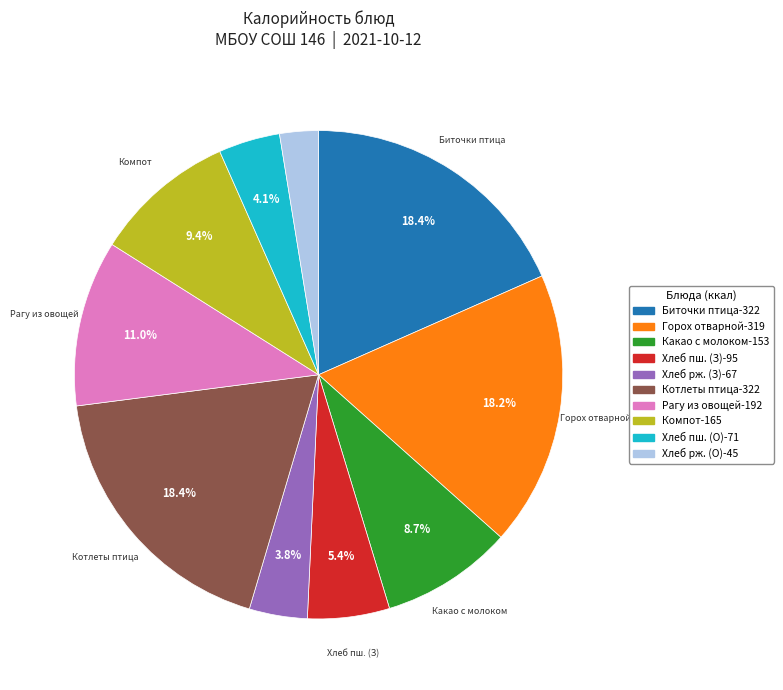

Does any single category account for the majority?

No